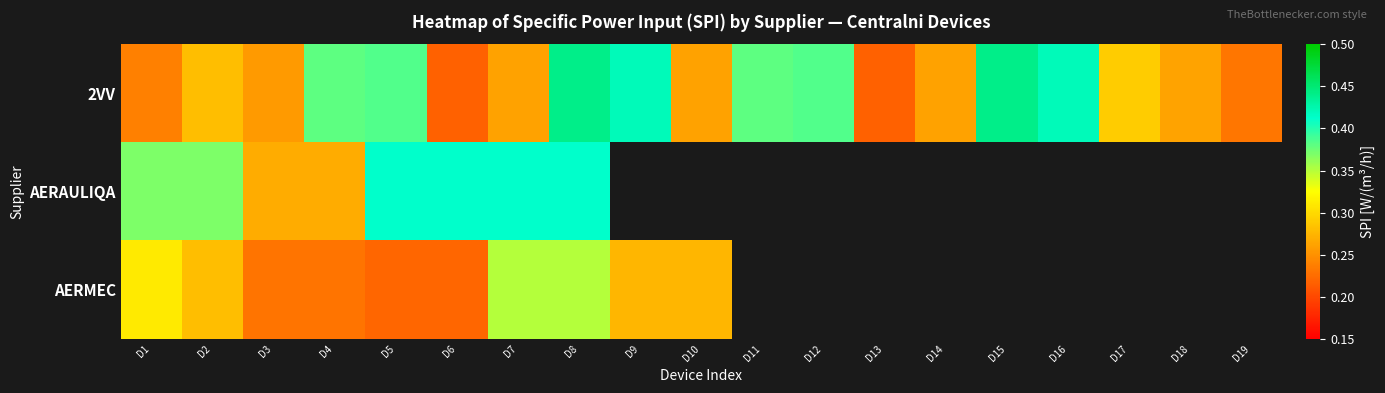

Which series has the widest spread of values?

2VV